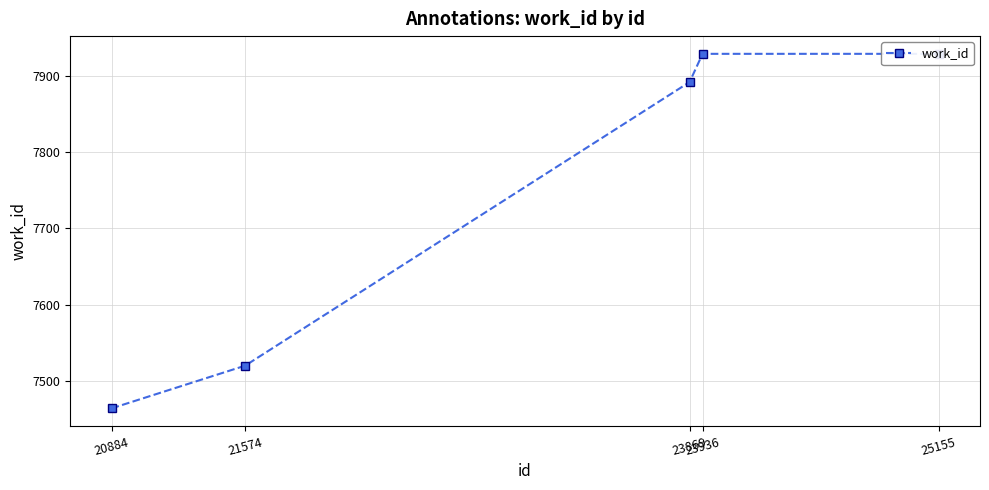

What is the smallest value displayed?

7464